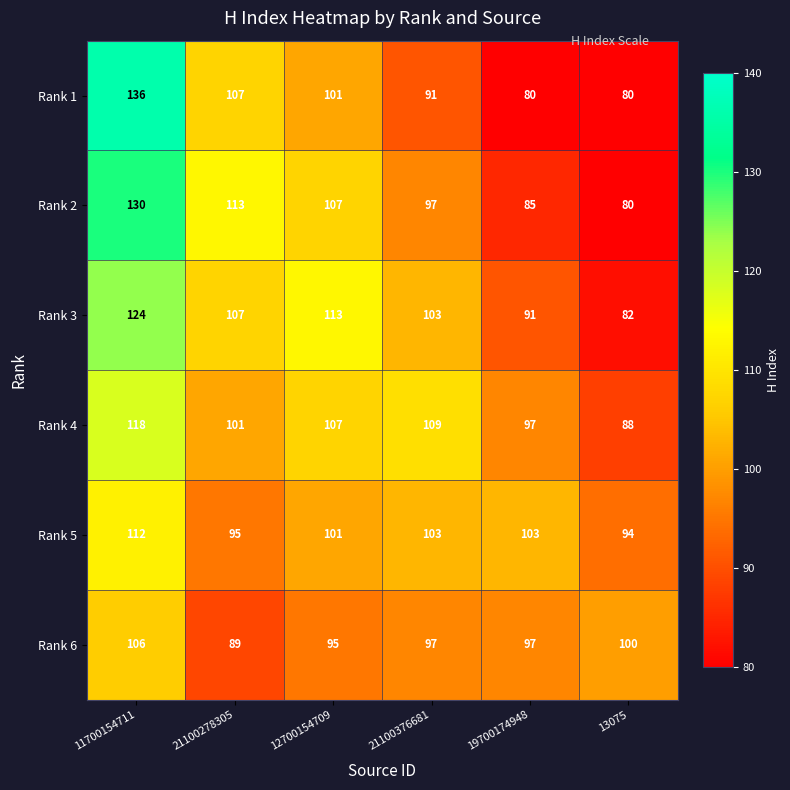

At which label does Rank 5 first exceed 103?

11700154711